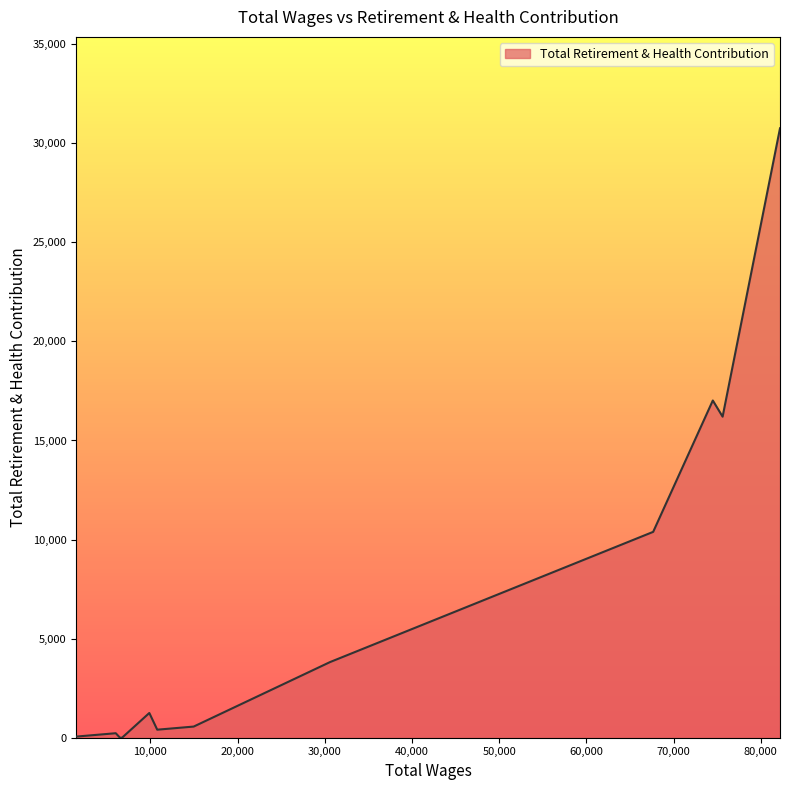

What is the difference between the maximum and minimum values?

30756